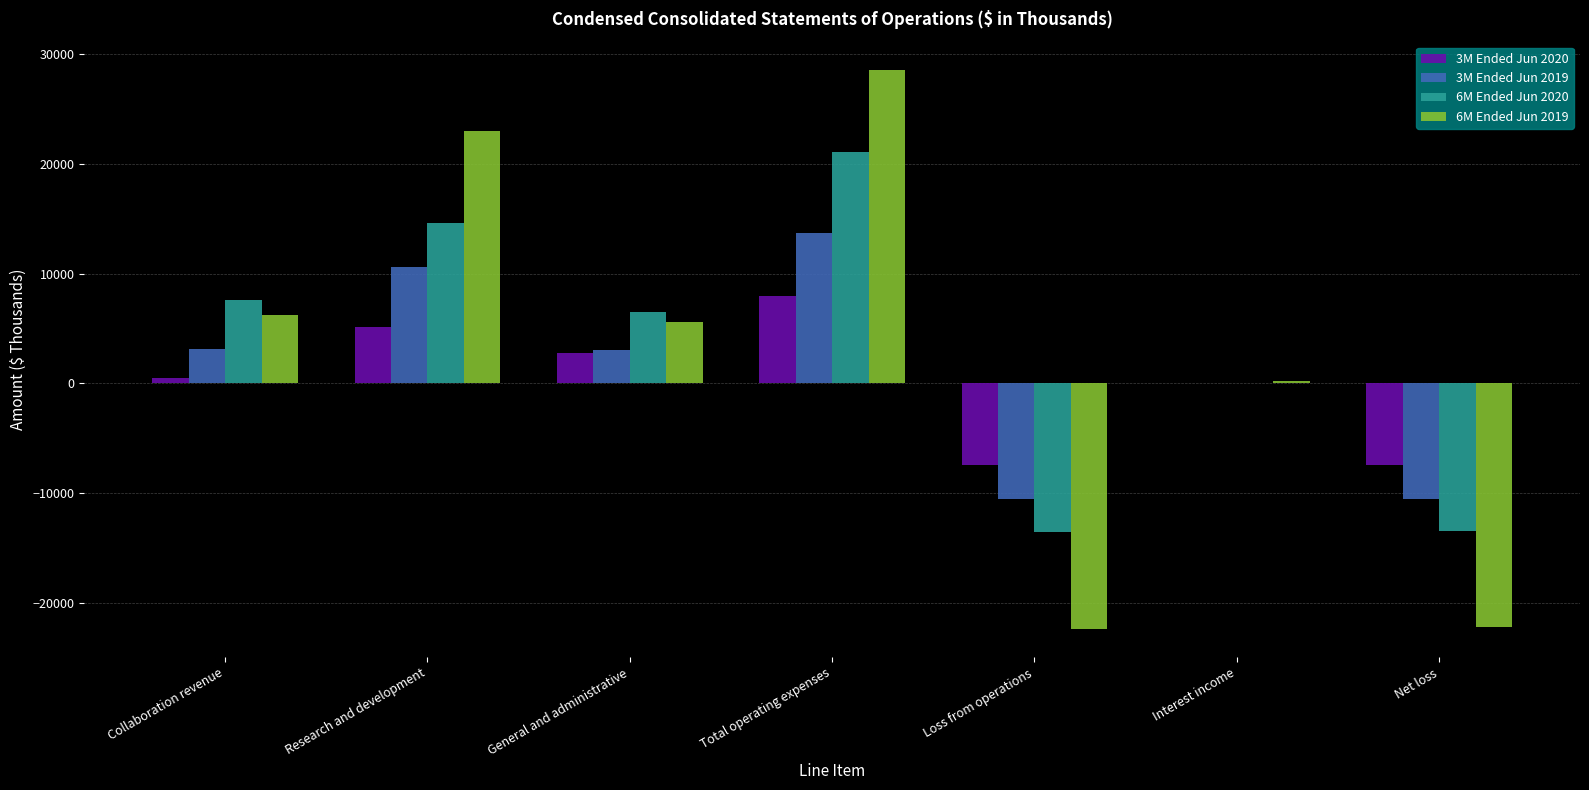

How many groups of bars are there?

7